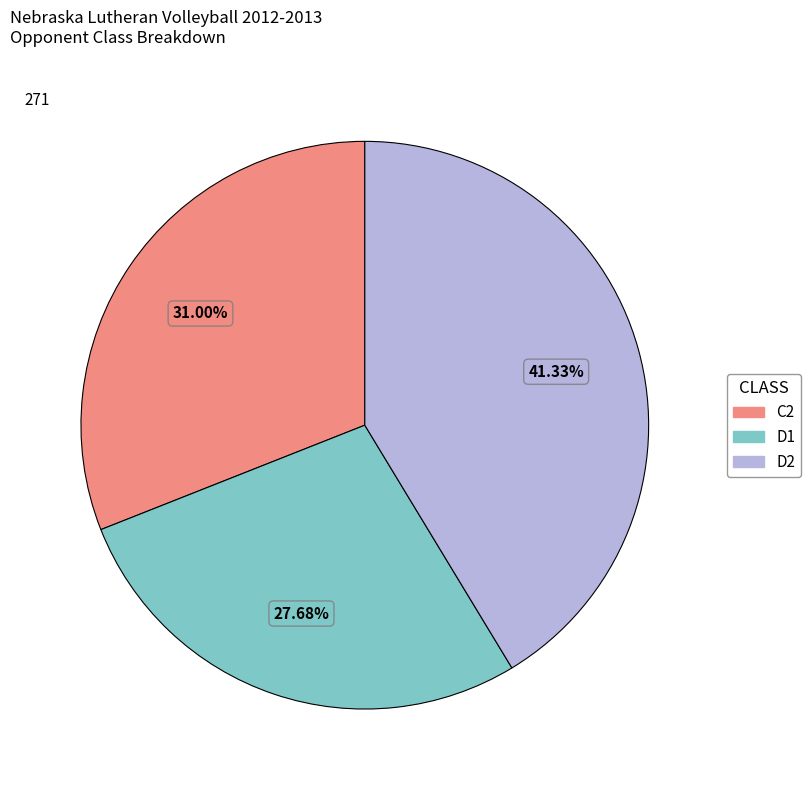

Do D1 and C2 together represent more than half of the pie?

Yes